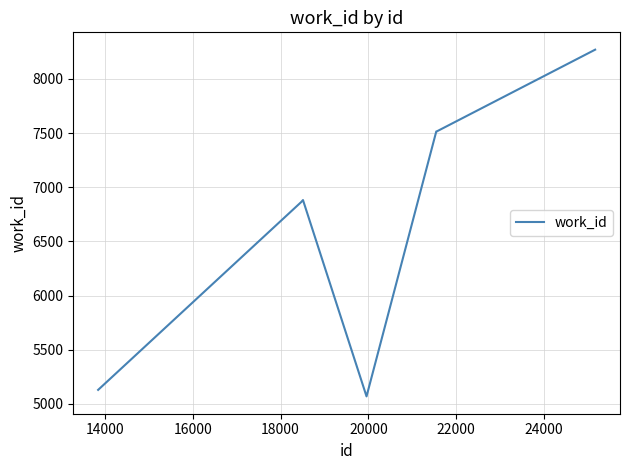

What is the minimum value shown in the chart?

5070